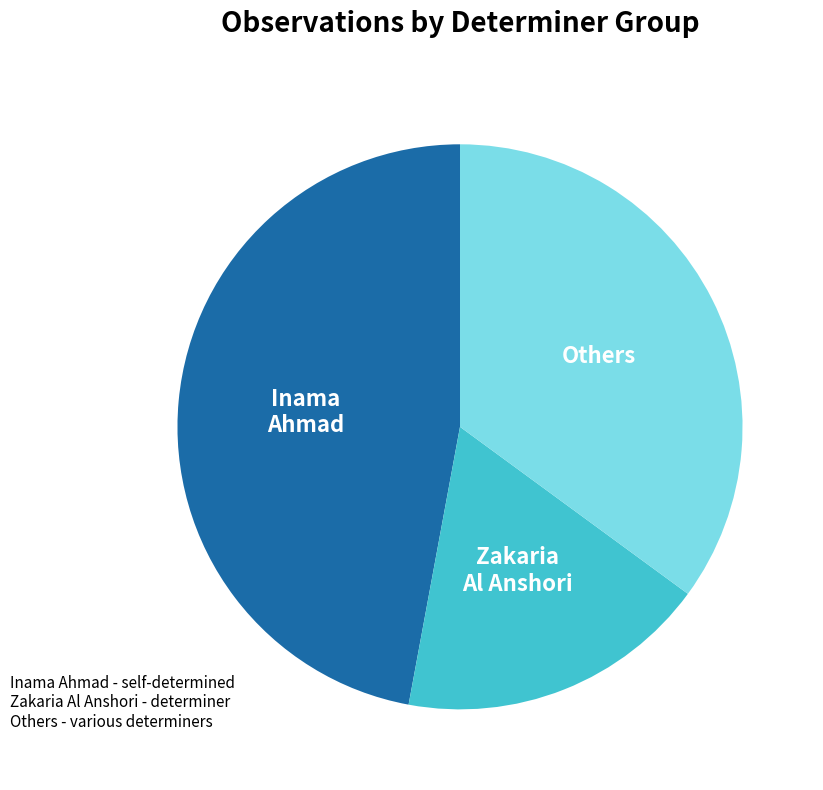

How many slices are in this pie chart?

3